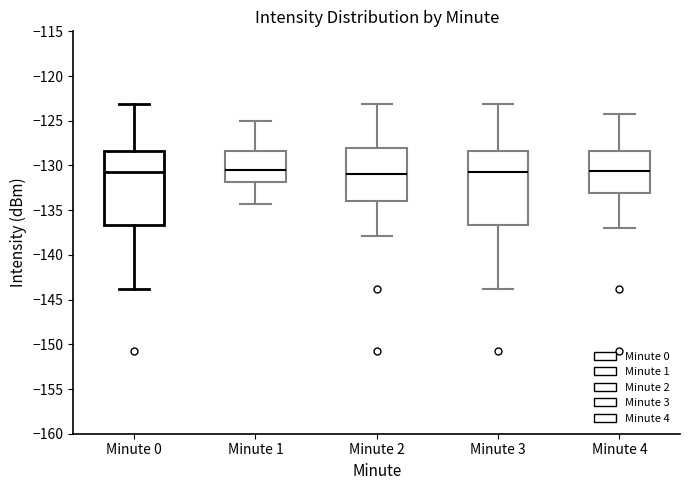

Where does the median line of the box for Minute 2 sit on the y-axis? The values are not printed on the chart, so give them approximately, as read against the axis.

-131.0